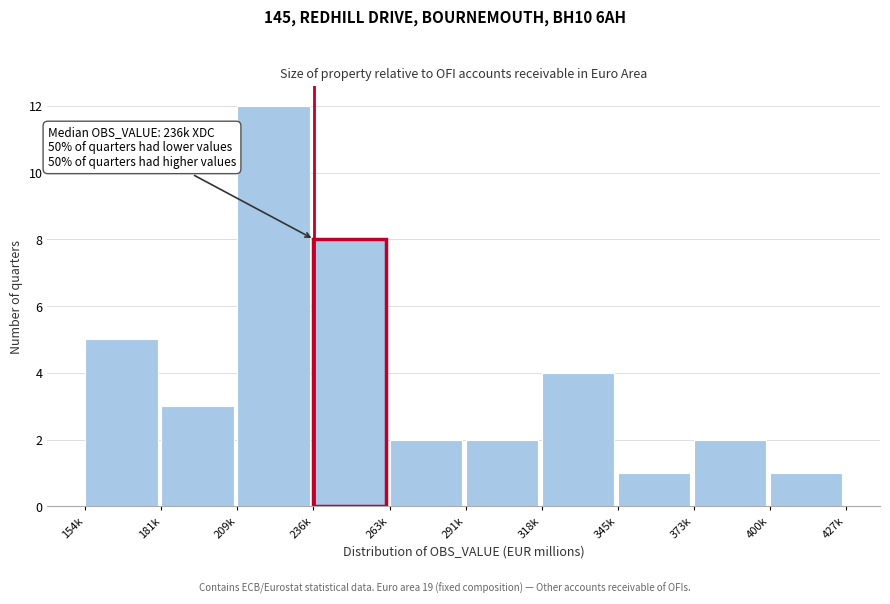

Reading left to right, transcribe all the data shown in this chart.

5	3	12	8	2	2	4	1	2	1